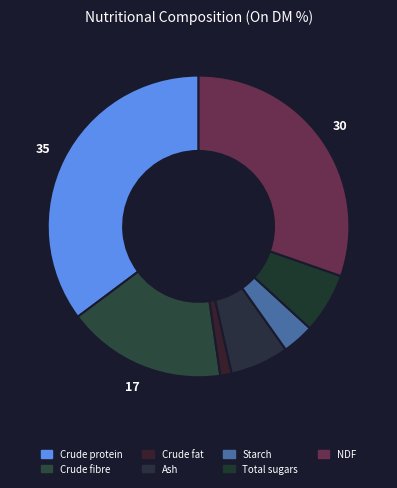

What portion of the pie excludes Starch?

96.6%